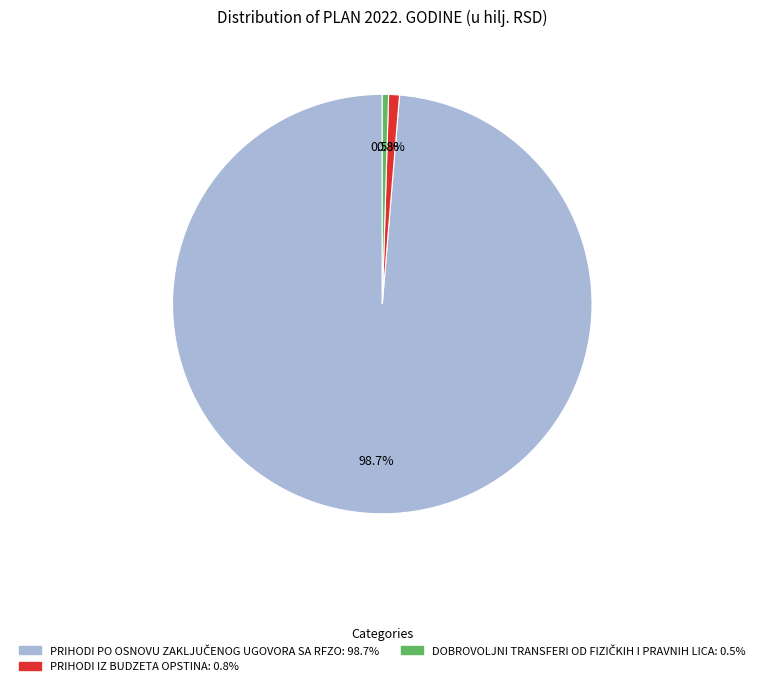

Does any single category account for the majority?

Yes